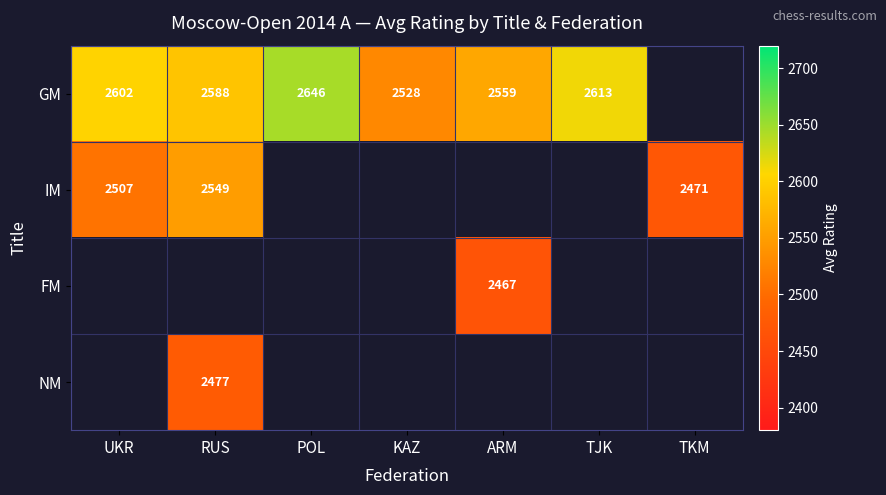

Which label corresponds to the smallest value in the chart?

ARM